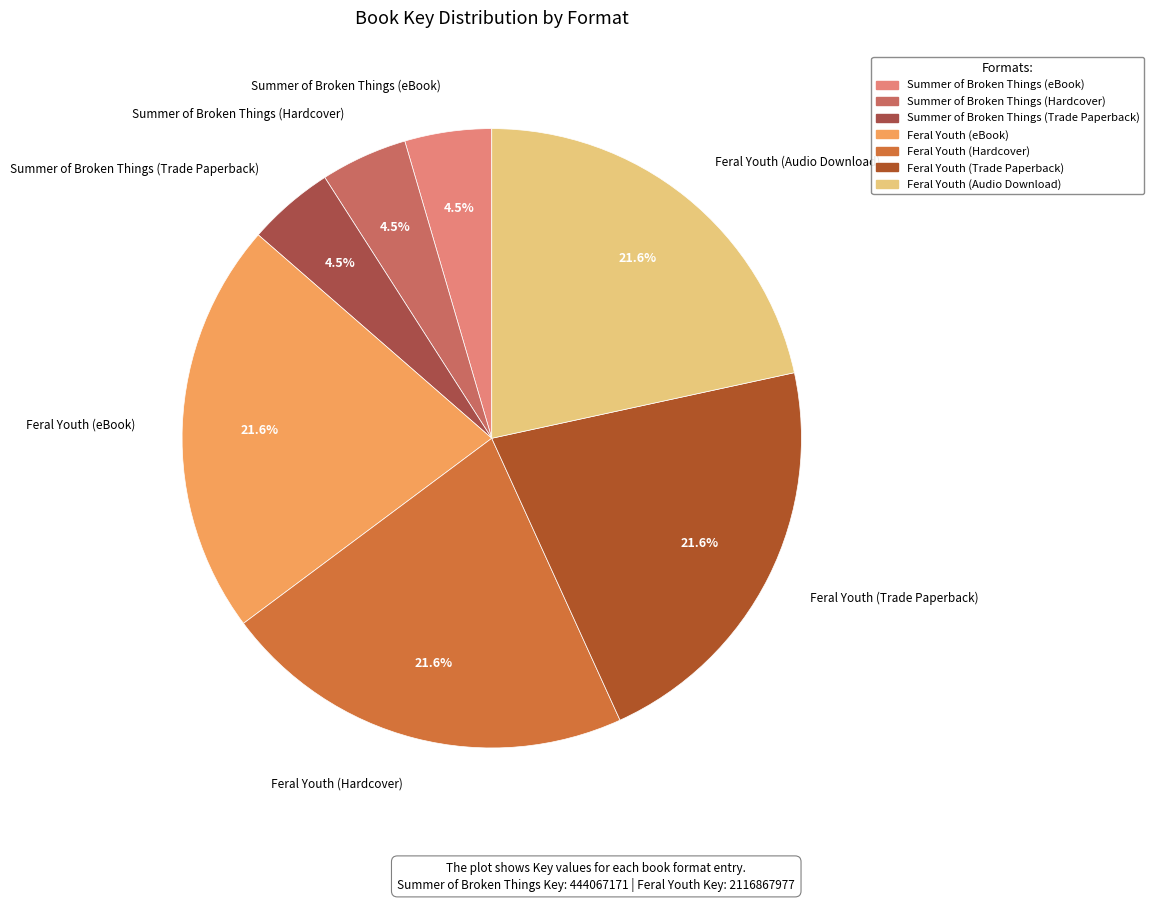

Which has a higher value, Summer of Broken Things (Hardcover) or Feral Youth (Audio Download)?

Feral Youth (Audio Download)